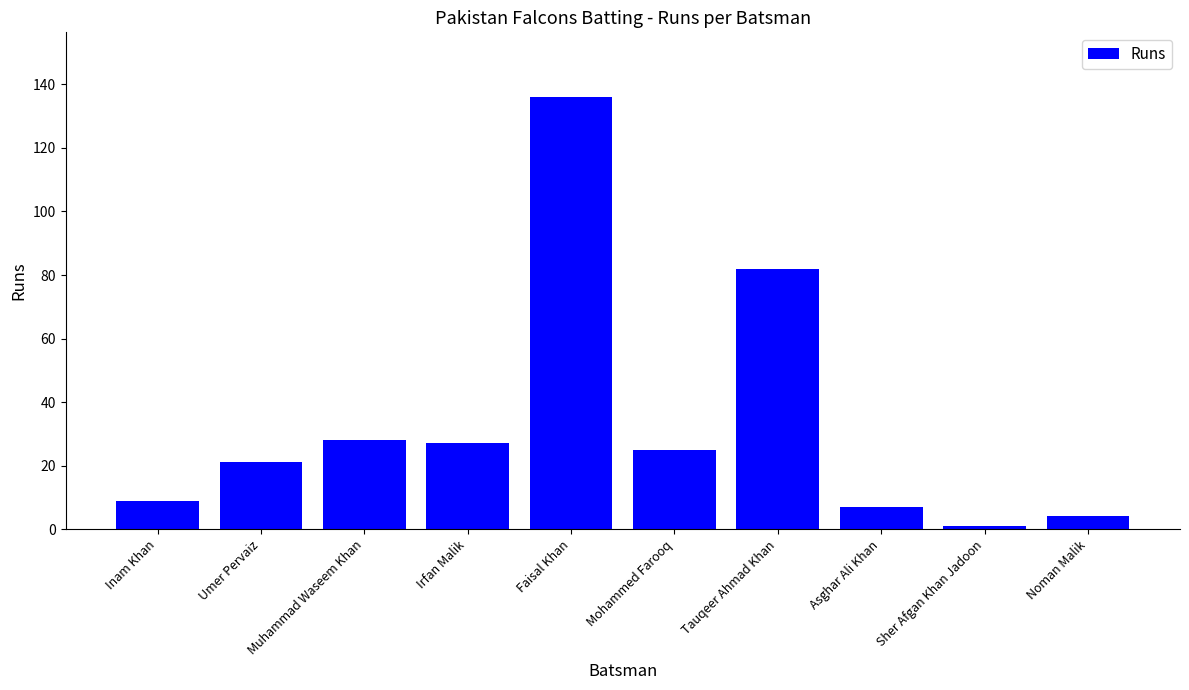

How many bars are there in total?

10